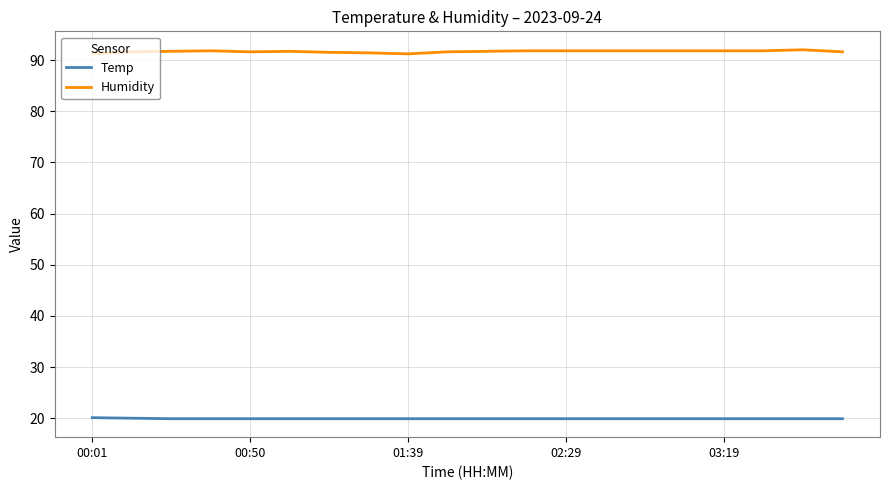

Does the chart display data point markers on the line(s)?

No